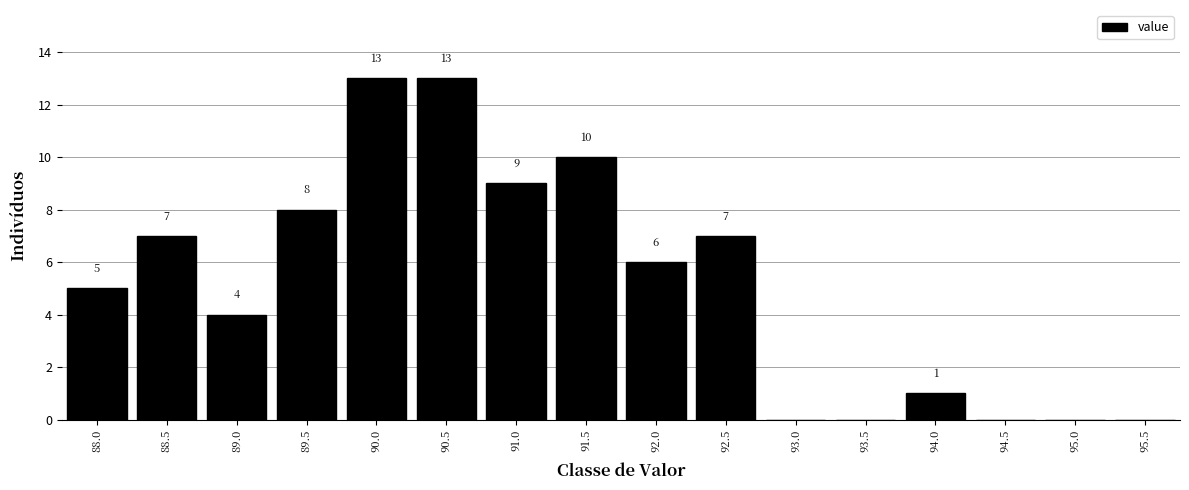

Reading right to left, what are all the values shown in this chart?

95.5=0	95.0=0	94.5=0	94.0=1	93.5=0	93.0=0	92.5=7	92.0=6	91.5=10	91.0=9	90.5=13	90.0=13	89.5=8	89.0=4	88.5=7	88.0=5